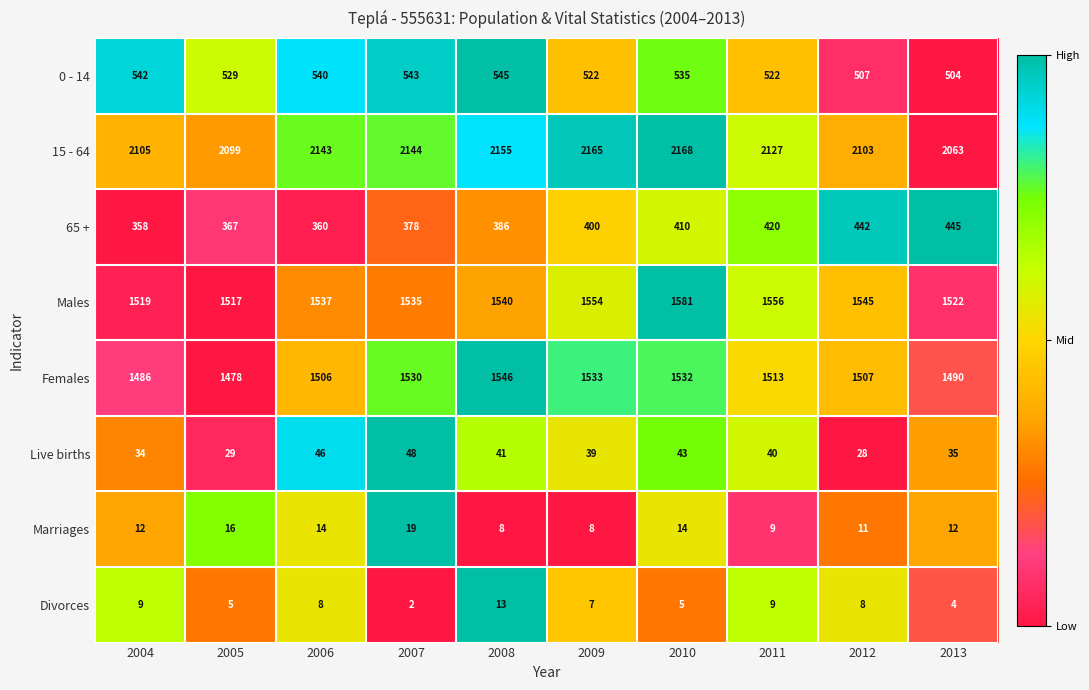

Rank the categories by 15 - 64 value from highest to lowest.

2010, 2009, 2008, 2007, 2006, 2011, 2004, 2012, 2005, 2013